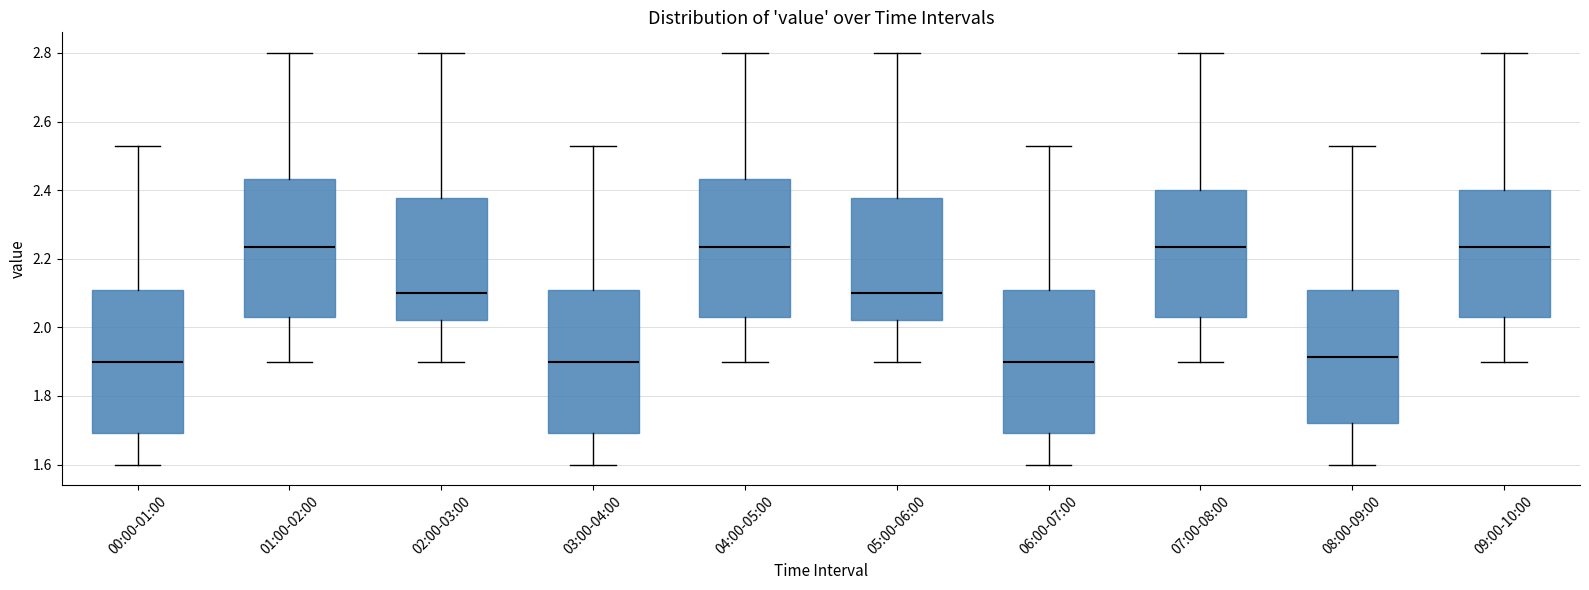

Where does the median line of the box for 08:00-09:00 sit on the y-axis? The values are not printed on the chart, so give them approximately, as read against the axis.

1.92